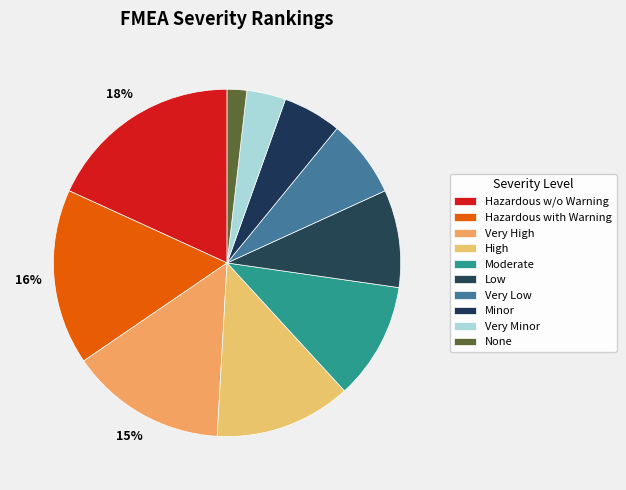

Combined, do High and None account for over 50%?

No